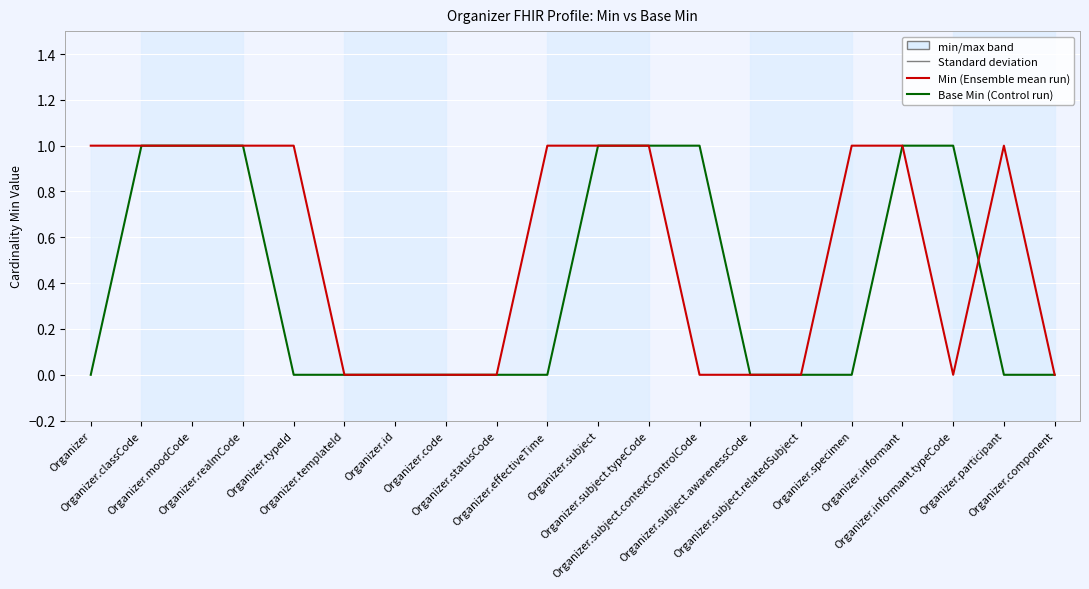

Which series ends up on top after the final intersection of Base Min and Min?

Min